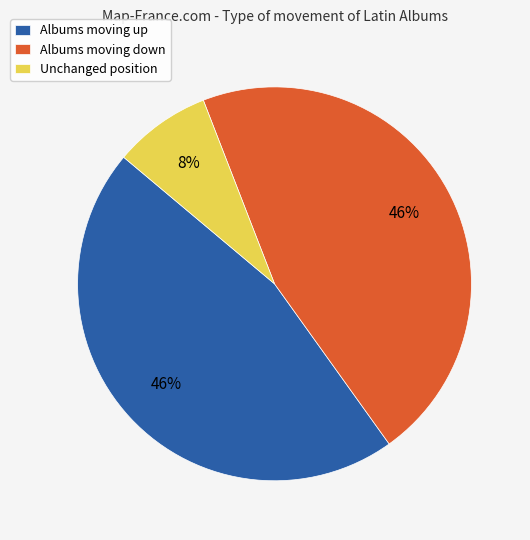

To the nearest percent, what portion does Albums moving up represent?

46%